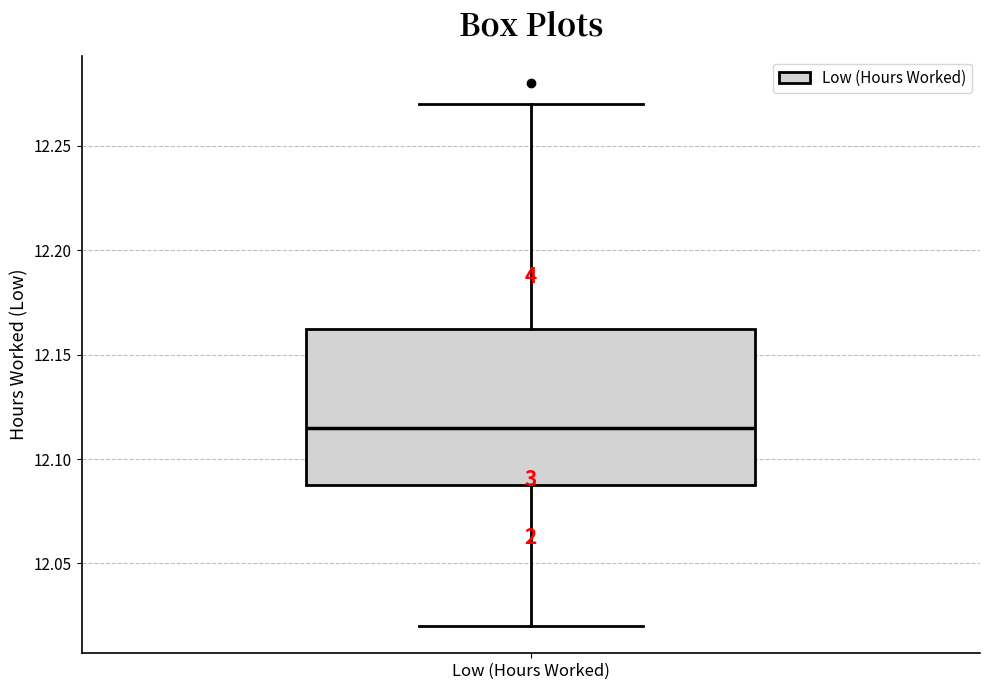

Read this box plot against the y-axis: the position of the median line, the range covered by the box, and the ends of both whiskers. The values are not printed on the chart, so give them approximately, as read against the axis.

median 12.115, box 12.090 to 12.165, whiskers 12.020 to 12.270